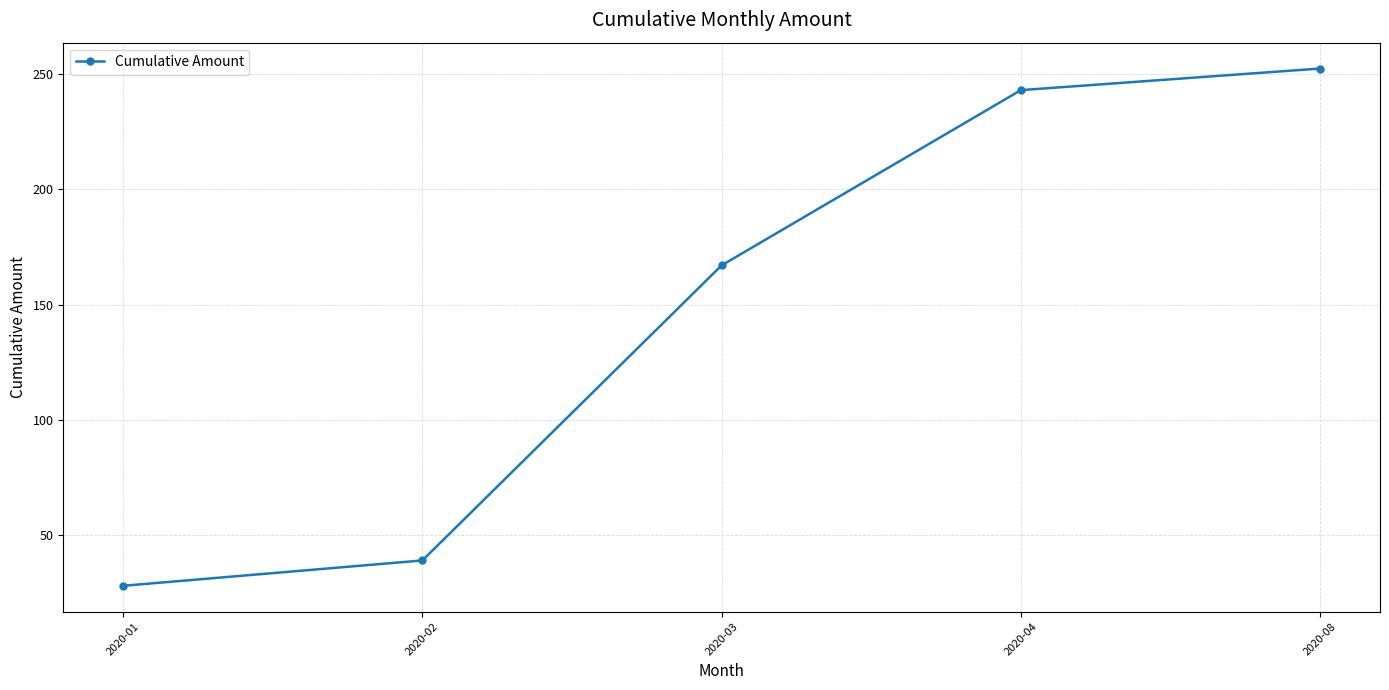

Where is the data nearest to the value 140?

2020-03